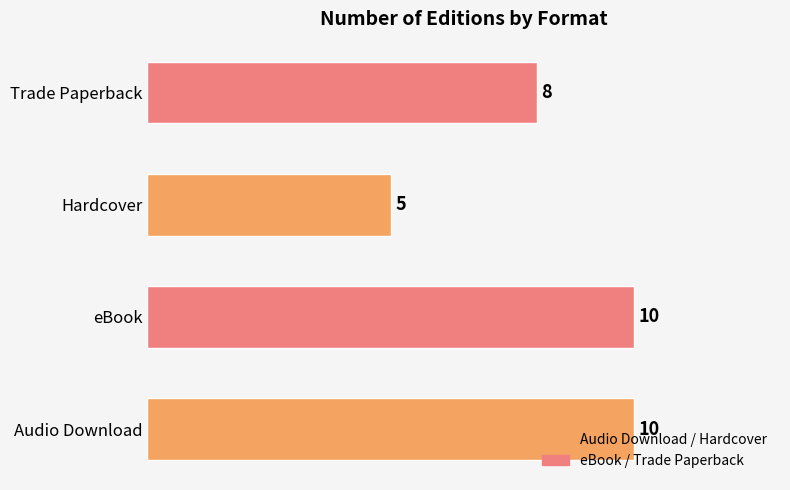

Where is the data nearest to the value 7?

Trade Paperback